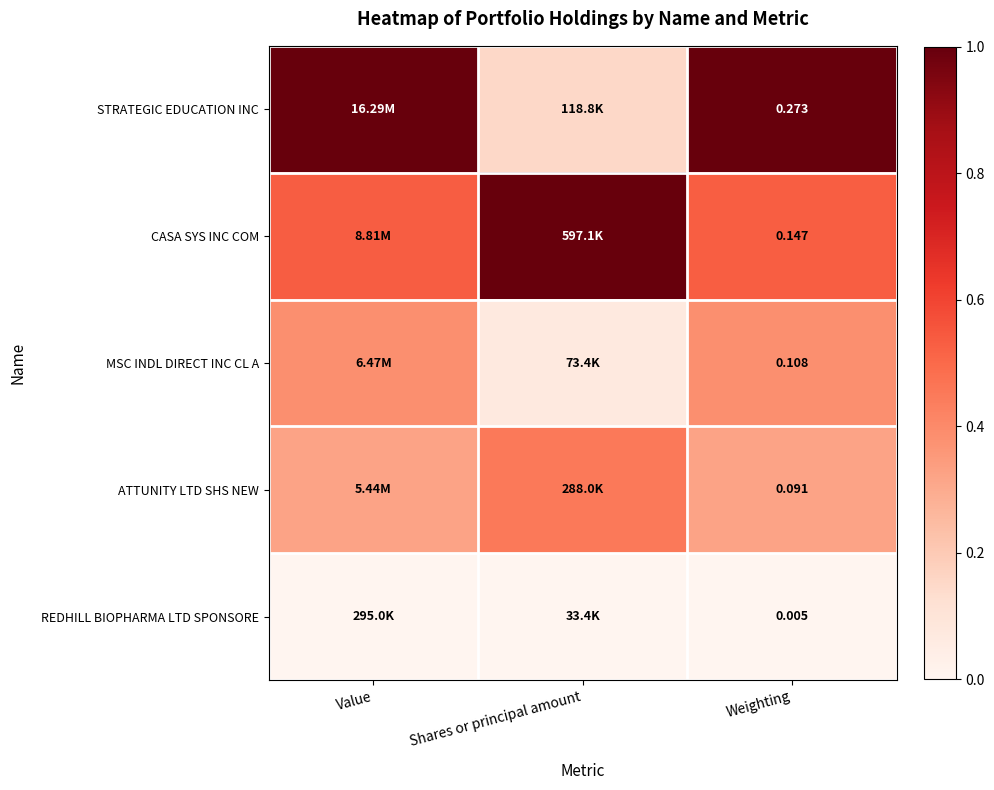

At which category does the chart reach its peak across all series?

Value